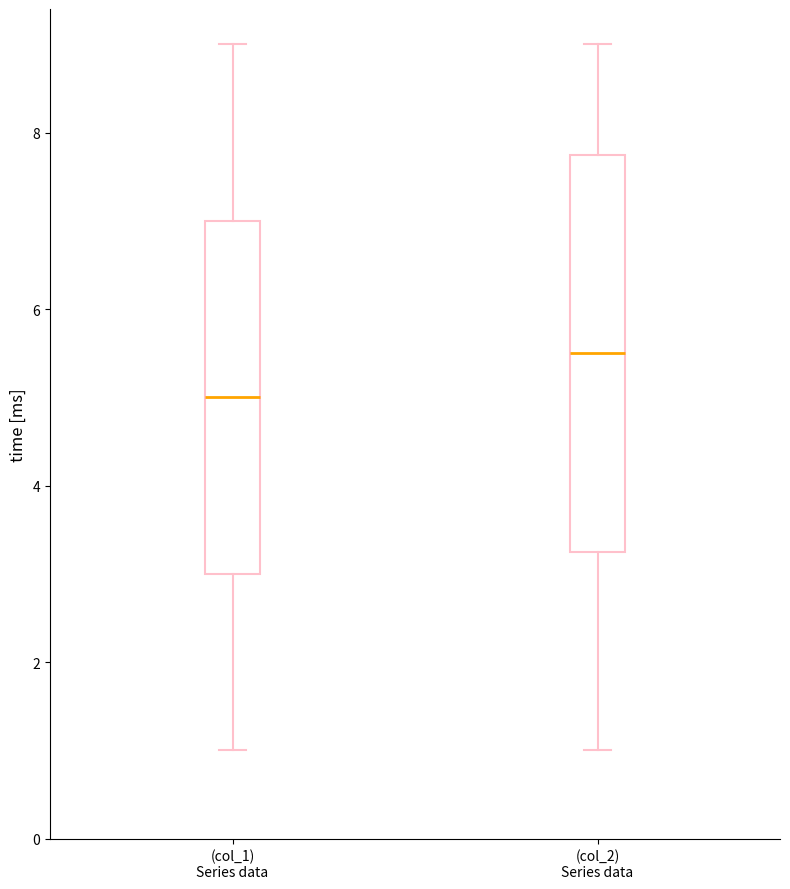

Comparing the boxes themselves (not the whiskers), which one is the tallest?

(col_2) Series data